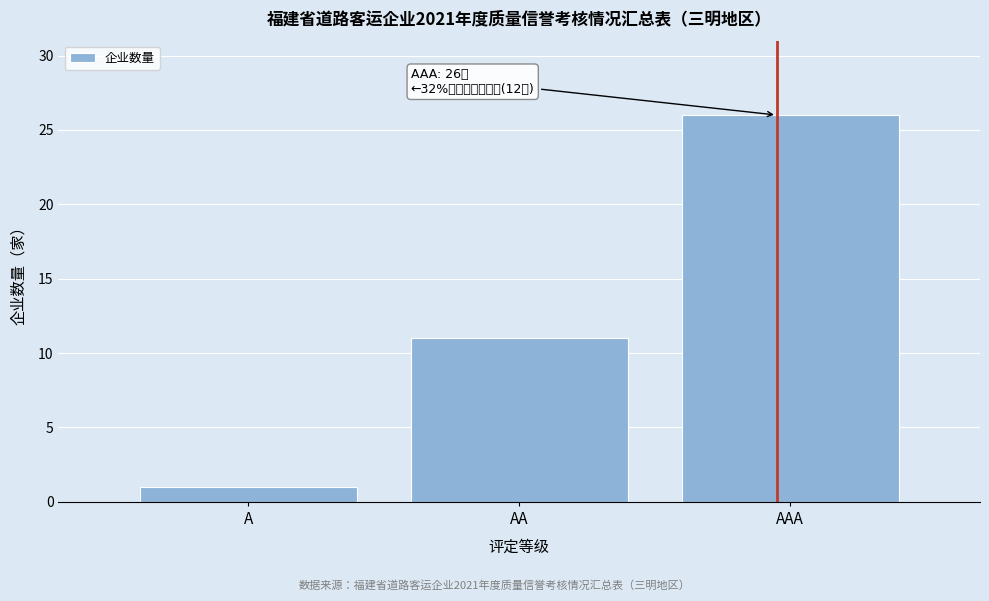

Reading left to right, what are all the values shown in this chart?

1	11	26